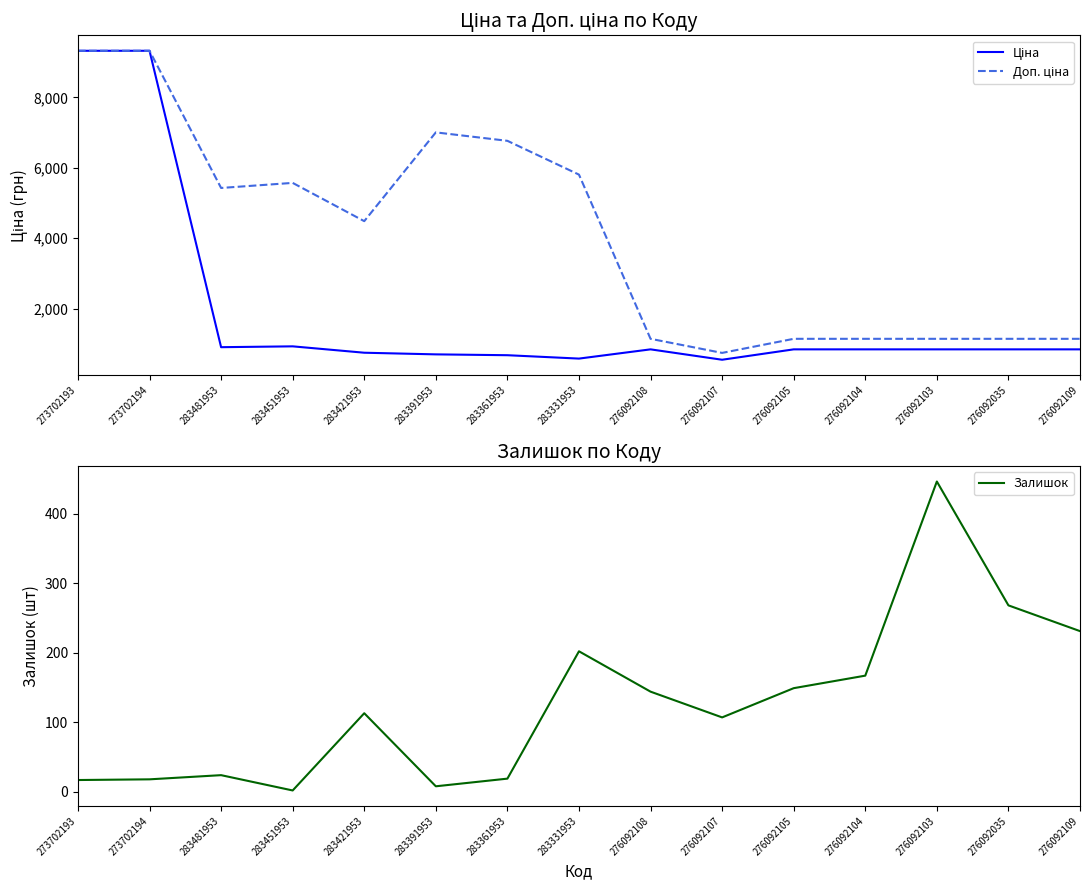

Reading left to right, what are all the values shown in this chart?

Ціна: 9321.4	9321.4	904.3	928.3	747.2	700.4	676.4	580.5	842.8	547.8	842.8	842.8	842.8	842.8	842.8
Доп. ціна: 9321.4	9321.4	5425.9	5569.9	4483.2	7004.3	6764.4	5804.9	1142.1	742.0	1142.1	1142.1	1142.1	1142.1	1142.1
Залишок: 17.0	18.0	24.0	2.0	113.0	8.0	19.0	202.0	144.0	107.0	149.0	167.0	446.0	268.0	231.0